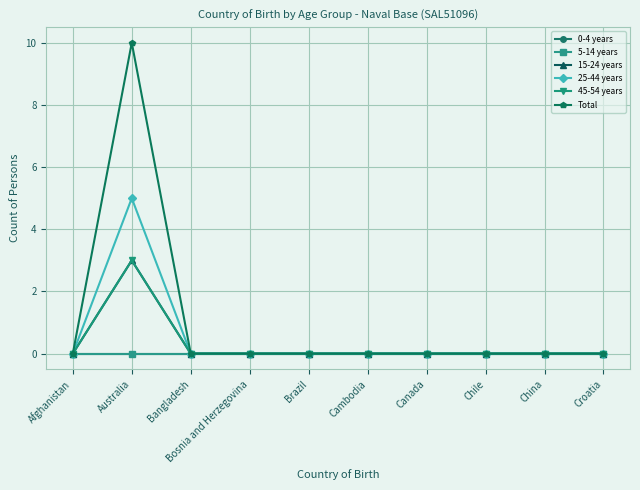

Which series has the largest total across all categories?

Total